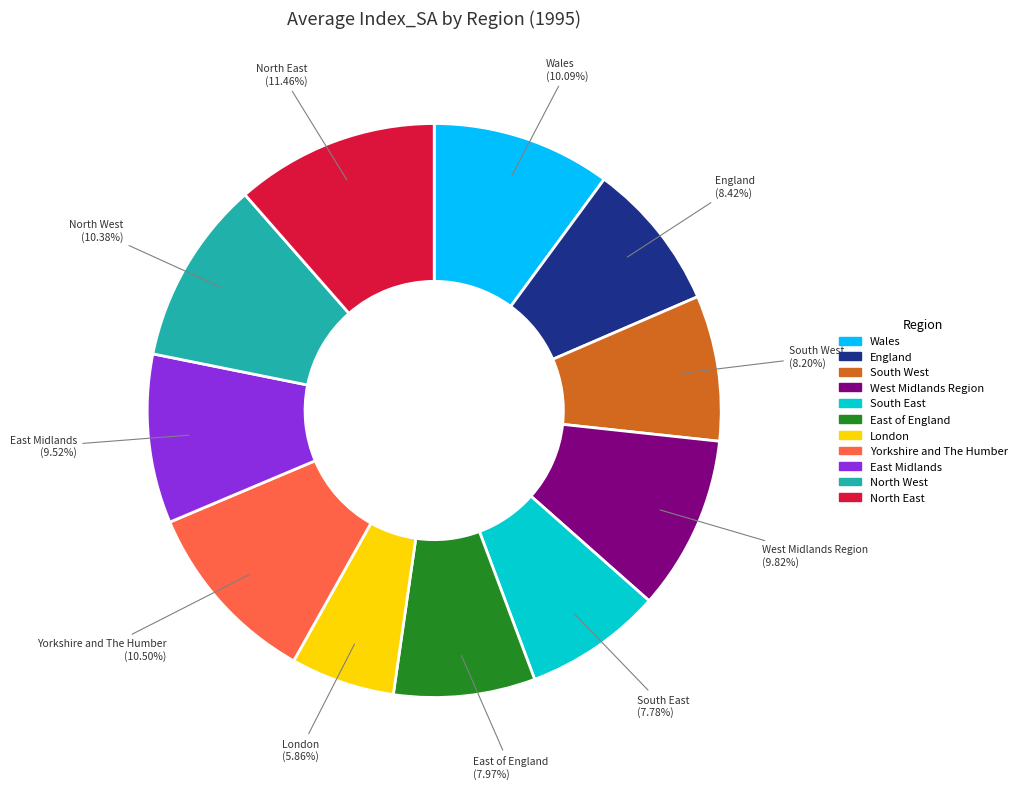

To the nearest percent, what is the combined percentage of London and Yorkshire and The Humber?

16%